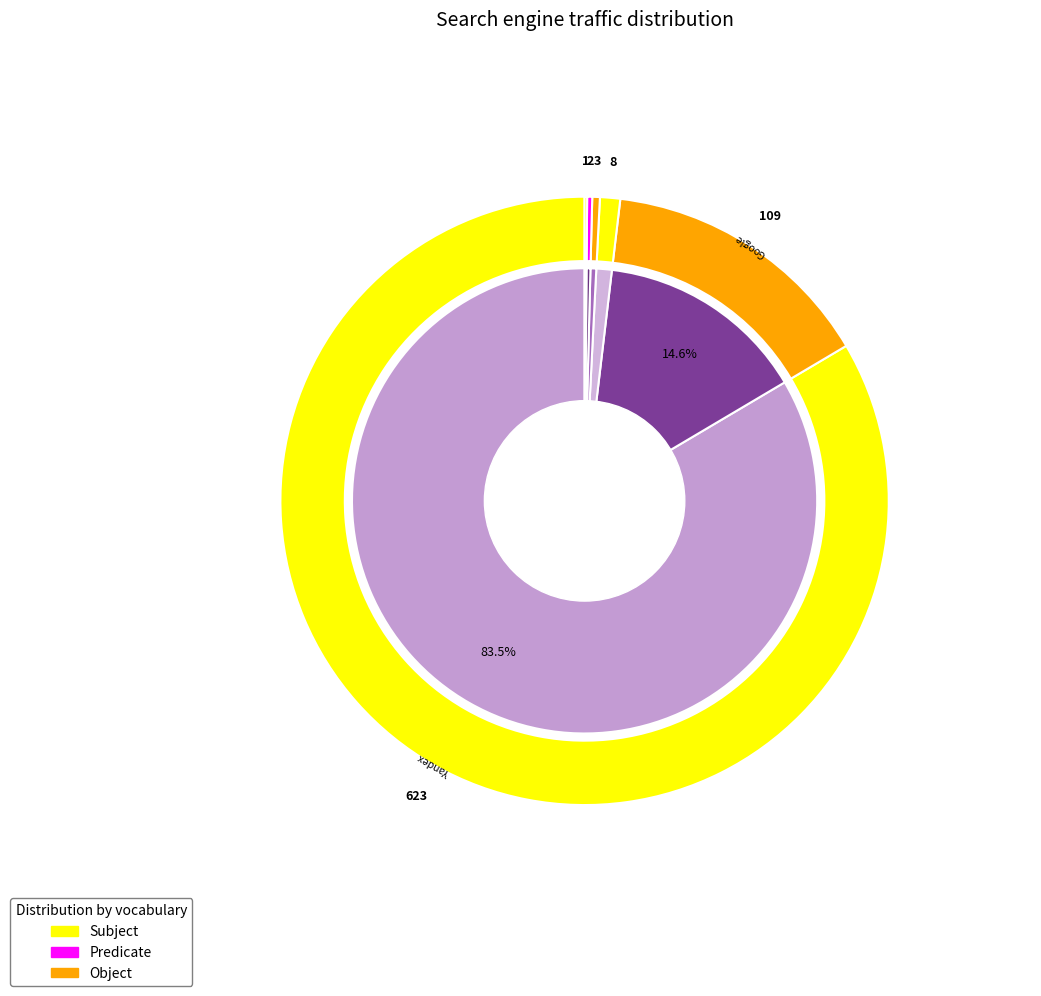

What is the change in value from Yandex to Rambler?

-620